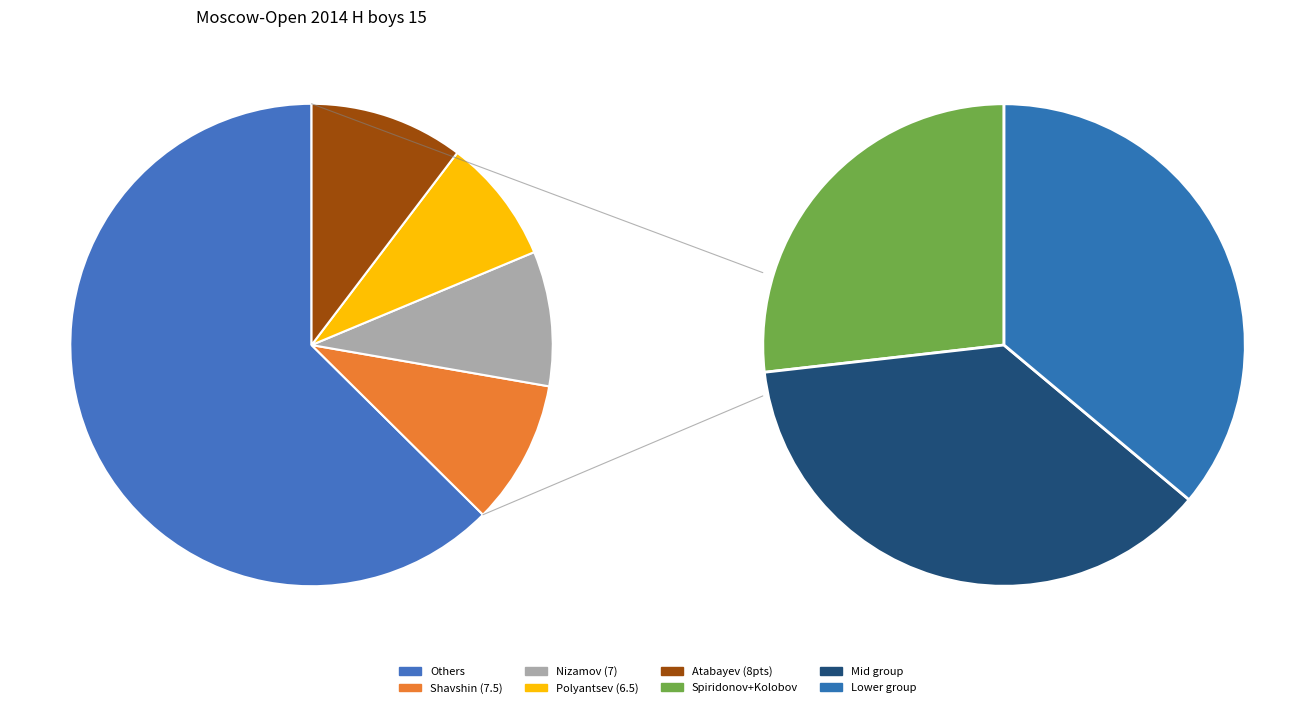

To the nearest percent, what percentage of the pie is Kolobov Leonid?

8%